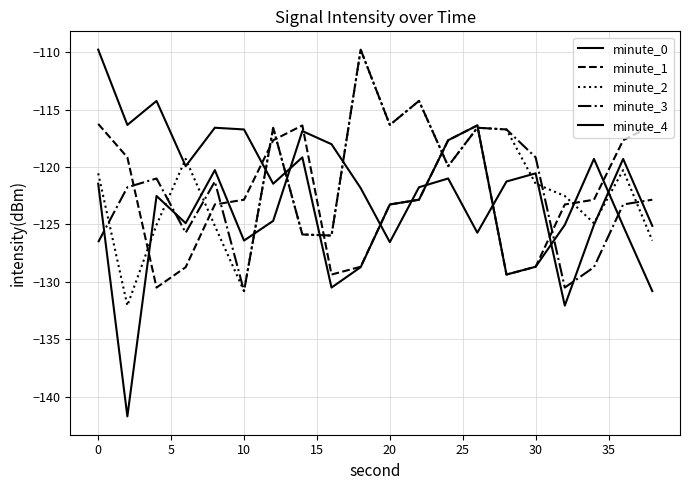

Does the chart have visible grid lines?

Yes